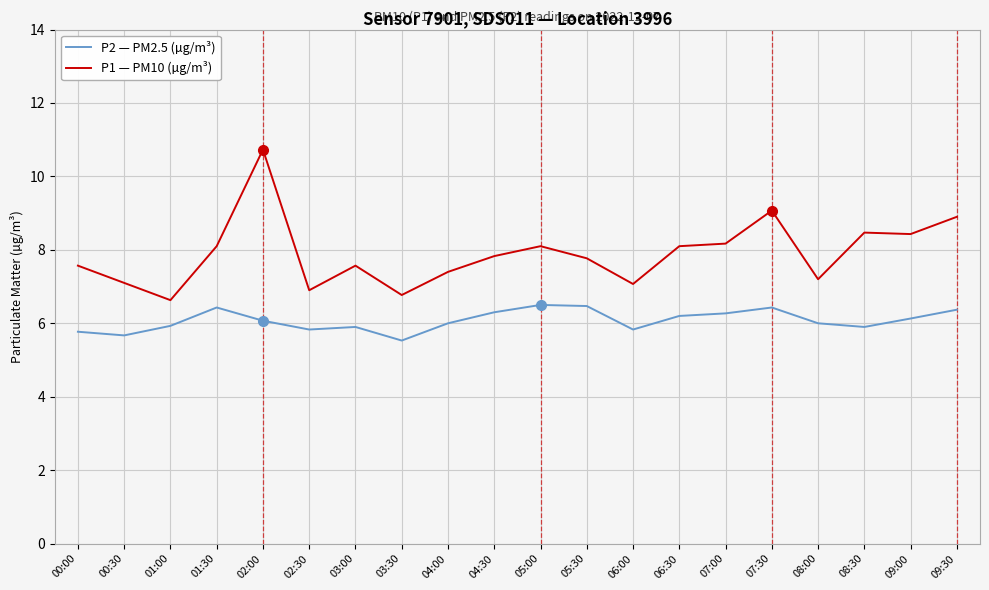

What is the difference between the maximum and minimum values in the P2 — PM2.5 (µg/m³) series?

1.0